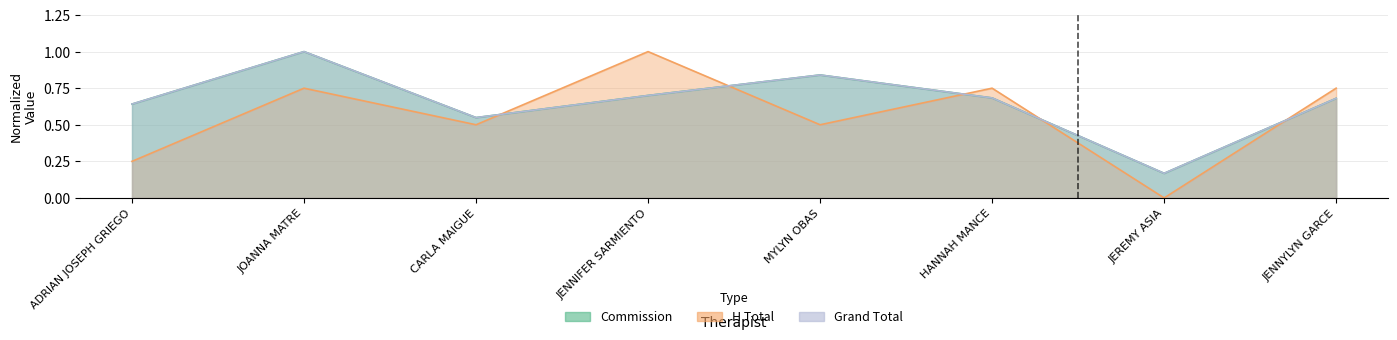

How many series are shown in this chart?

3